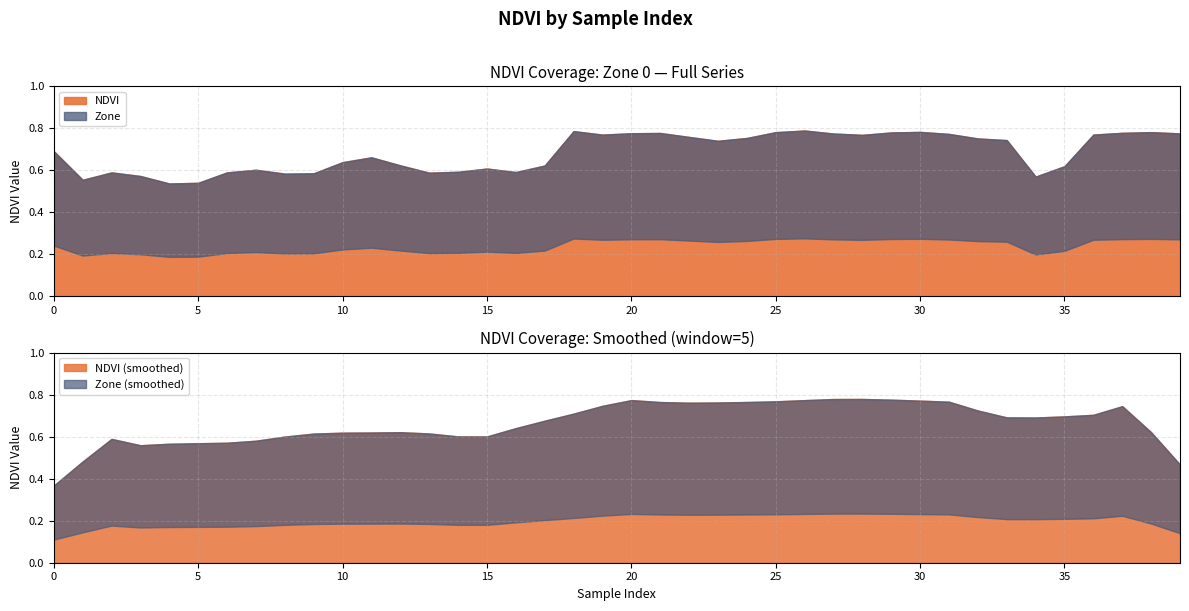

How many distinct data groups are displayed?

2